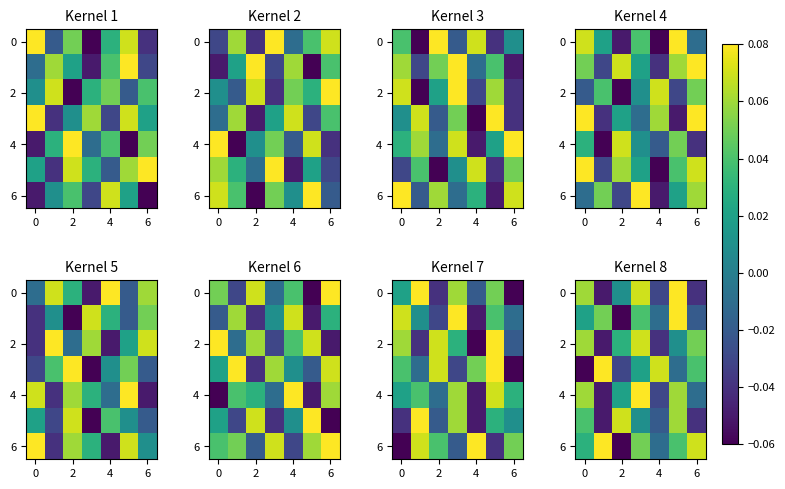

How many positive values does the 2 series have?

5